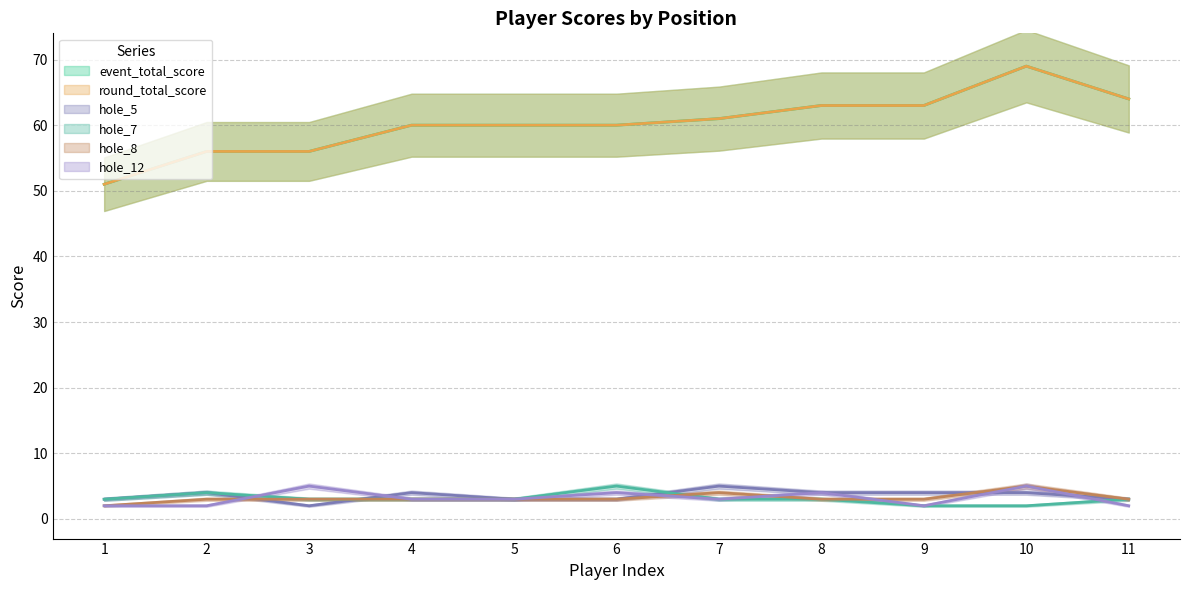

Count the hole_7 values in the range 3 to 4.

8